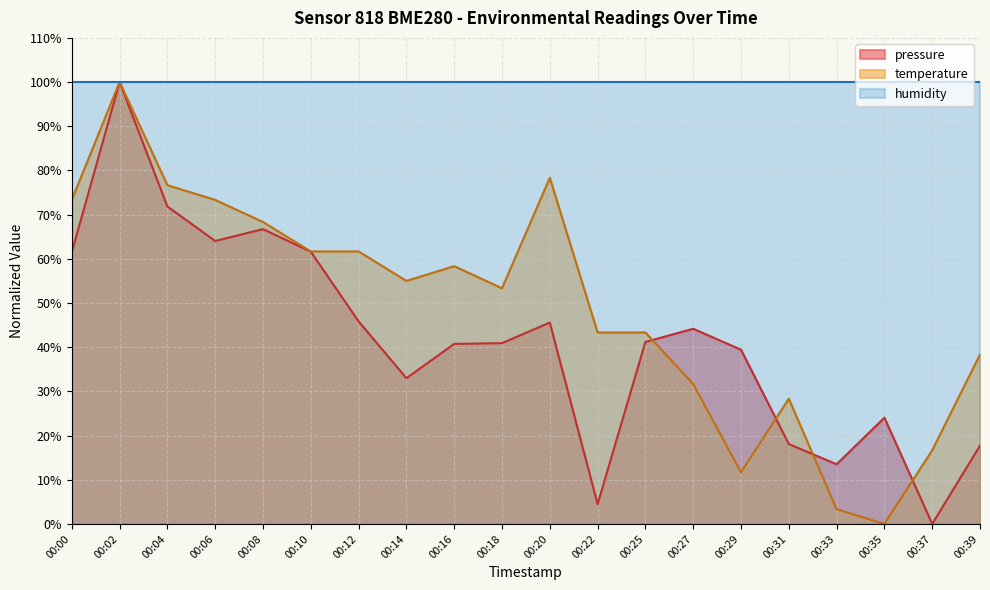

Does the chart display data point markers on the line(s)?

No